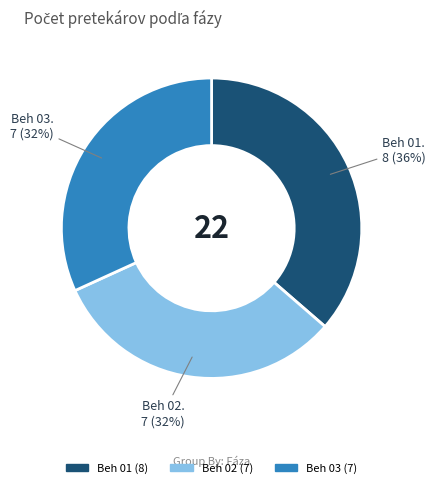

The Beh 03 slice represents 32% of the pie. True or false?

True